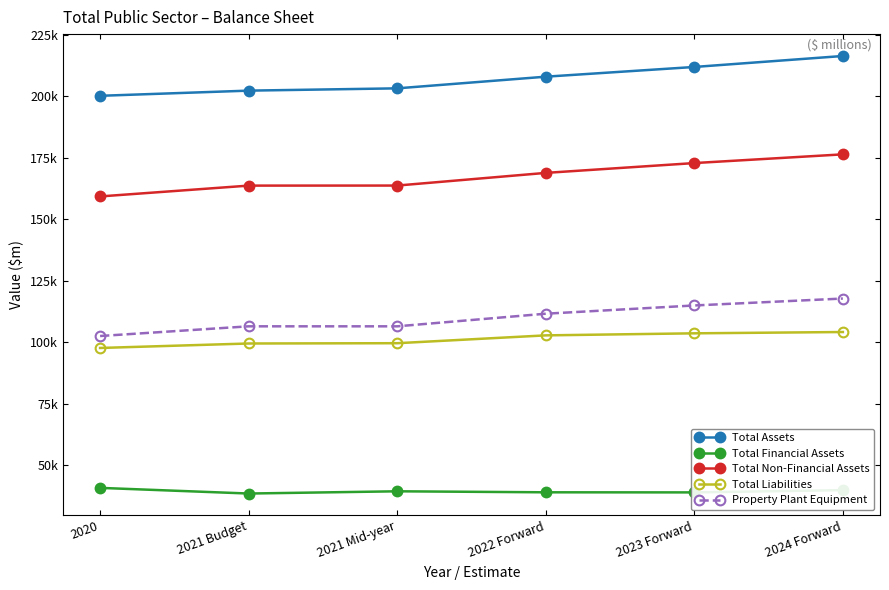

Is this an area chart (filled region under the line)?

No